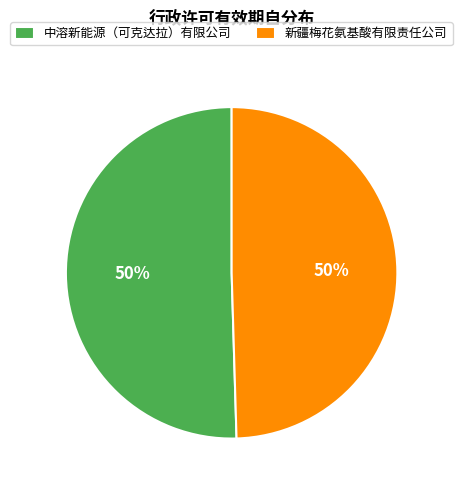

Is the sum of 新疆梅花氨基酸有限责任公司 and 中溶新能源（可克达拉）有限公司 greater than half?

Yes